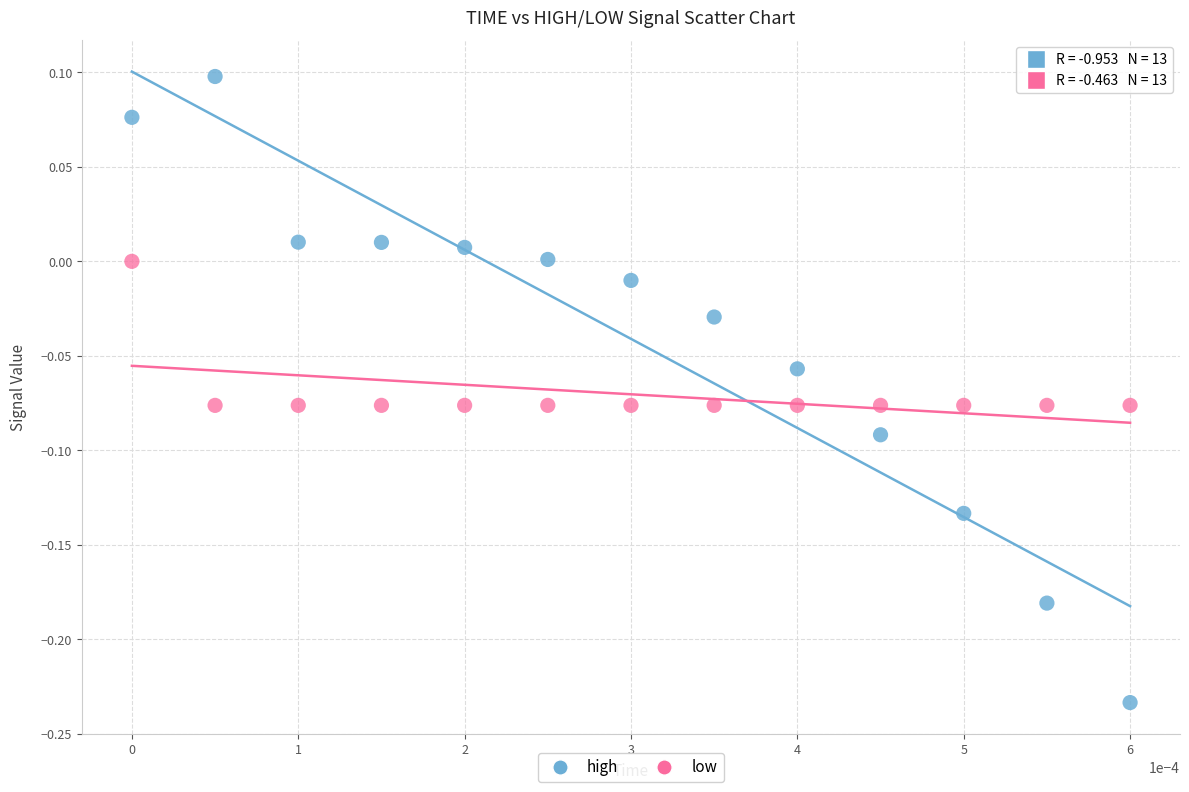

Which series contains the highest Y value?

high